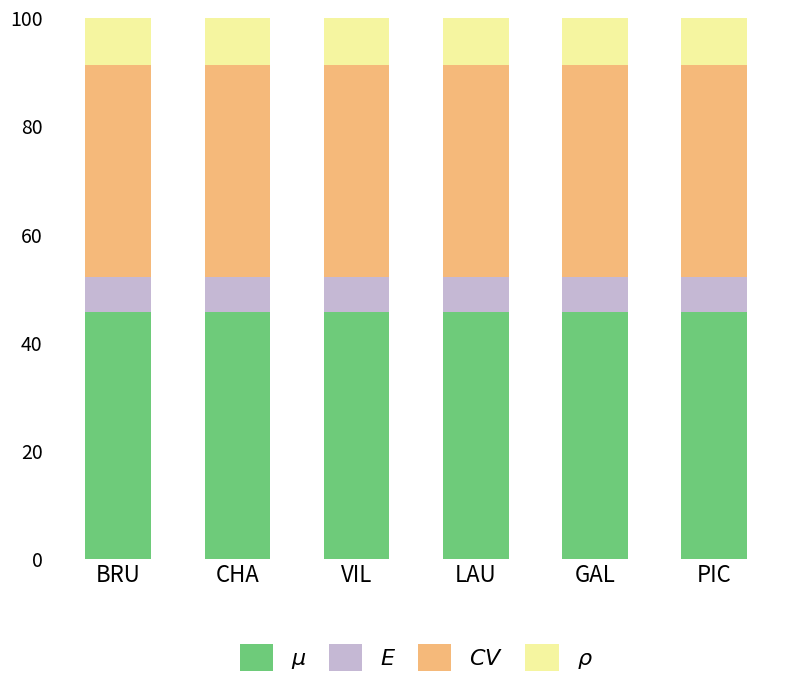

What is the total value across all series at BRU?

100.0